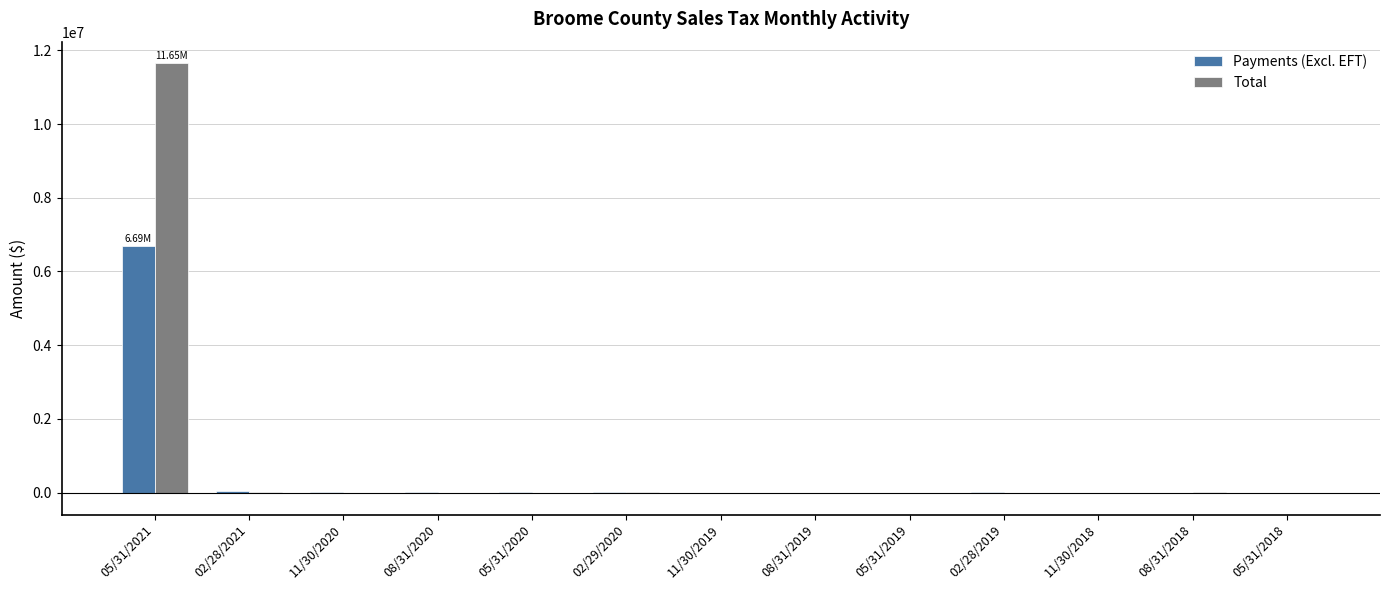

True or false: Total has a value of 1189.1 at 05/31/2018.

True